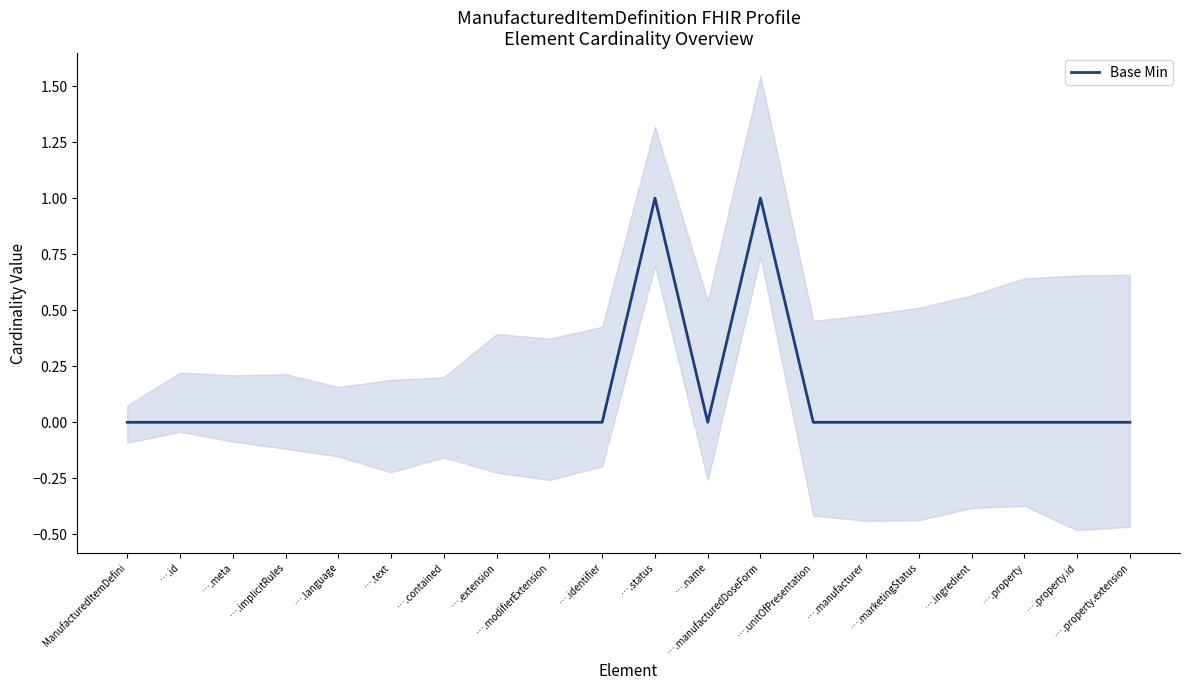

How many lines are shown in the chart?

1